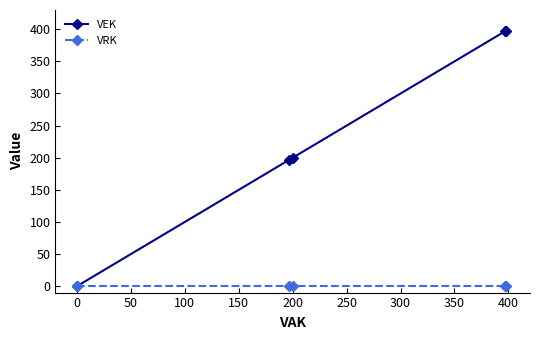

Rank the series by their average value, from highest to lowest.

VEK, VRK